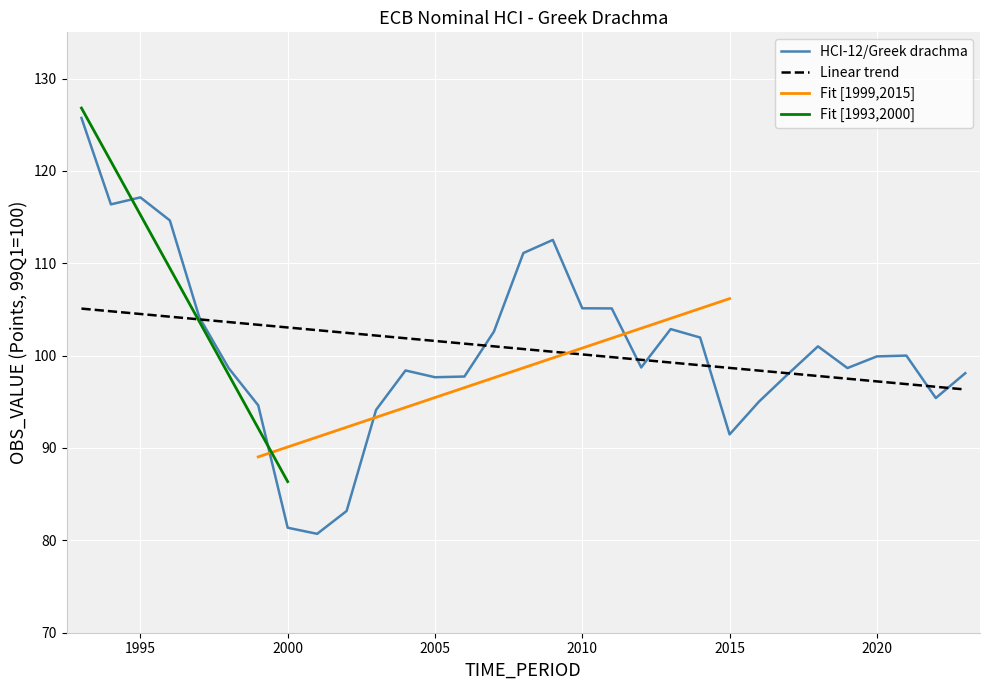

What is the maximum value shown in the chart?

125.7